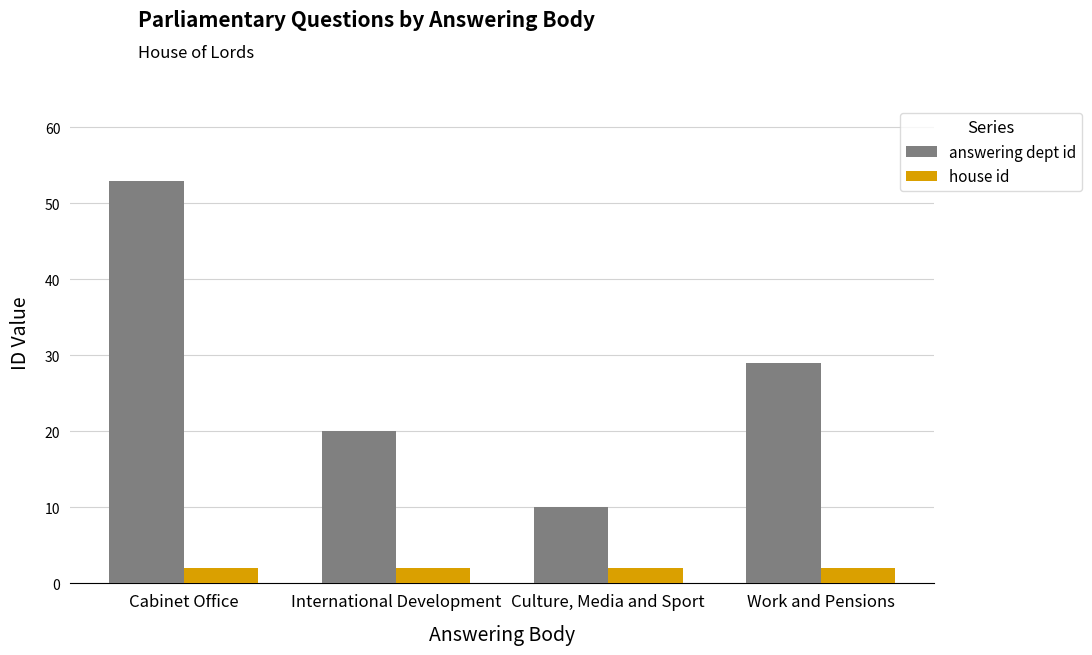

Rank the categories by answering dept id value from lowest to highest.

Culture, Media and Sport, International Development, Work and Pensions, Cabinet Office